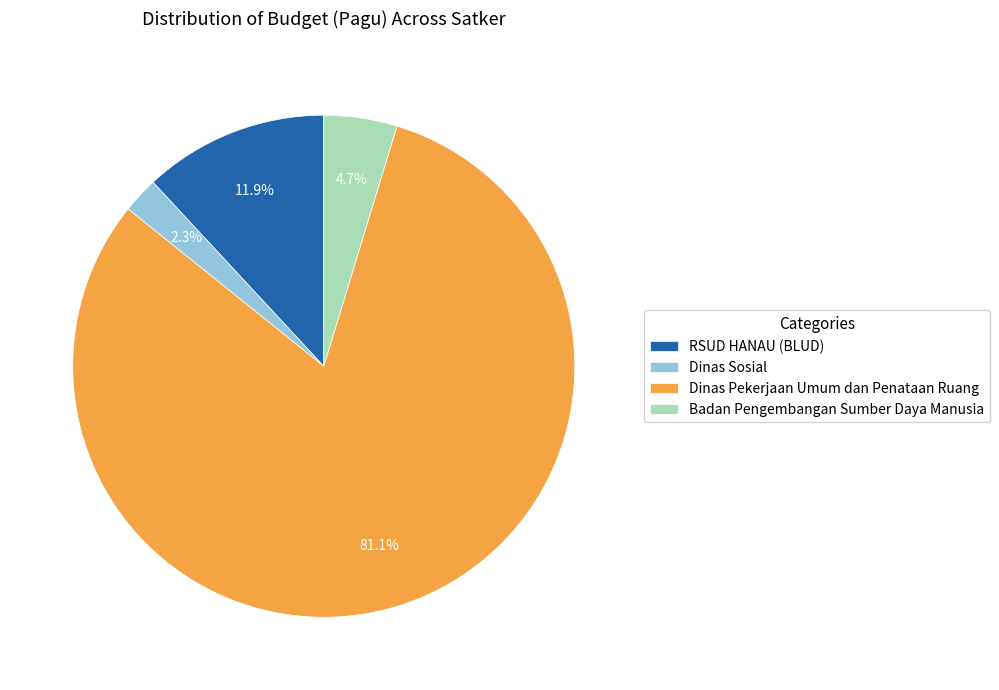

Which category has the smallest portion of the pie?

Dinas Sosial